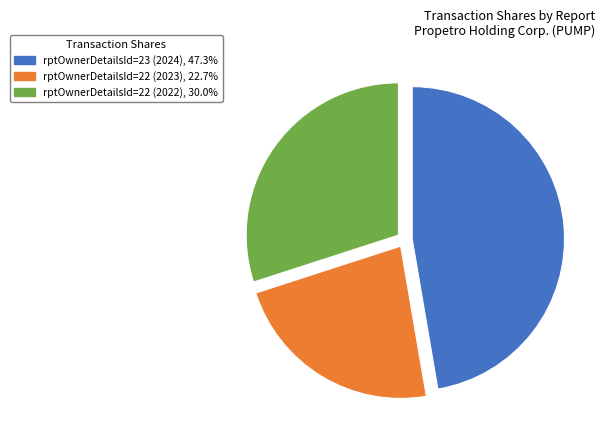

Count the number of slices in the pie.

3